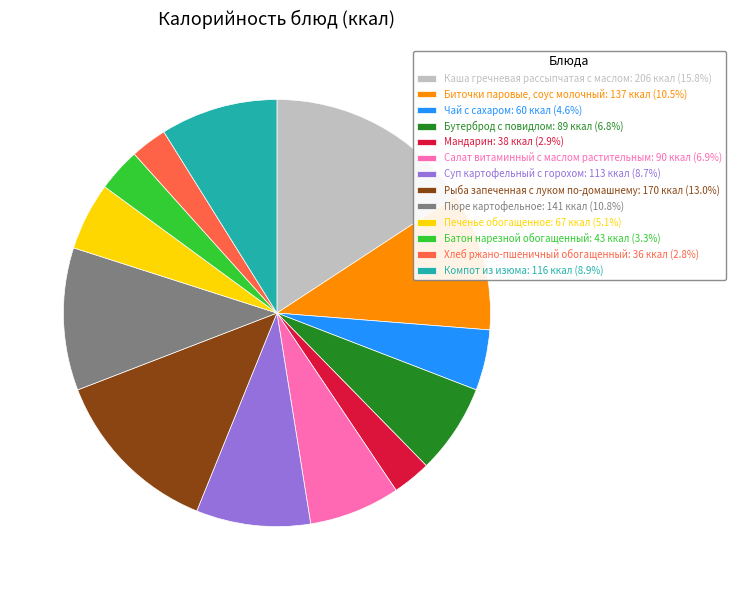

Approximately how many times larger is the value at Компот из изюма: 116 ккал (8.9%) compared to Биточки паровые, соус молочный: 137 ккал (10.5%)?

0.8